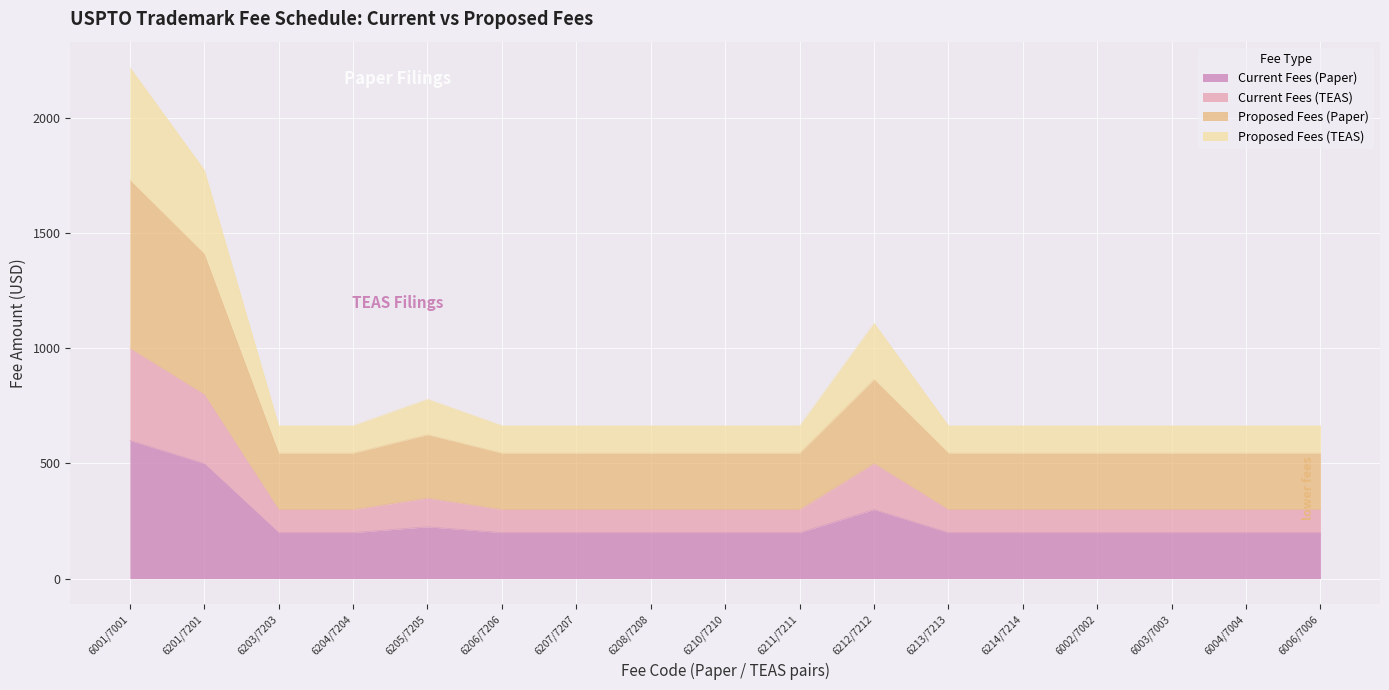

What is the highest value of the Current Fees (Paper) series?

600